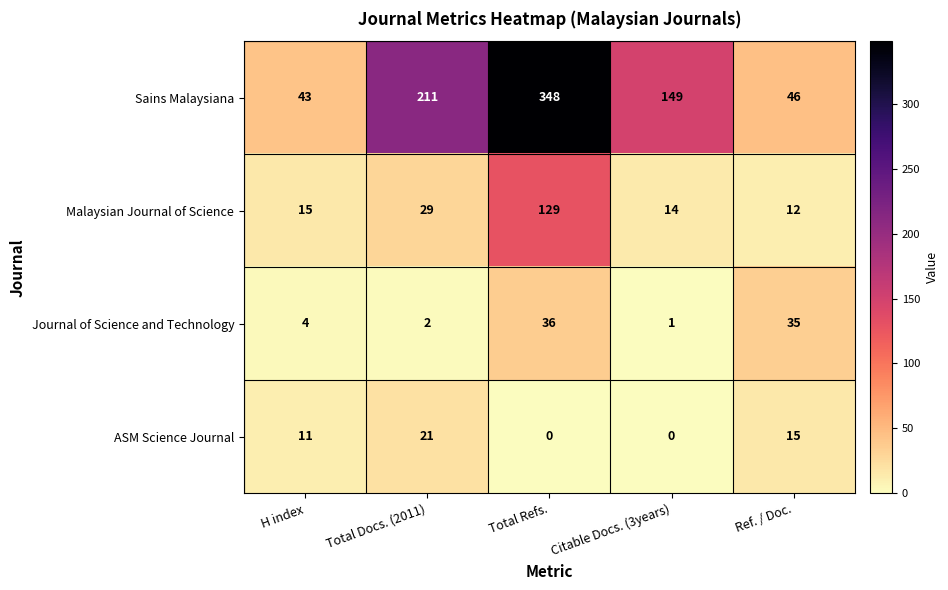

At which category is the sum across all series the highest?

Total Refs.